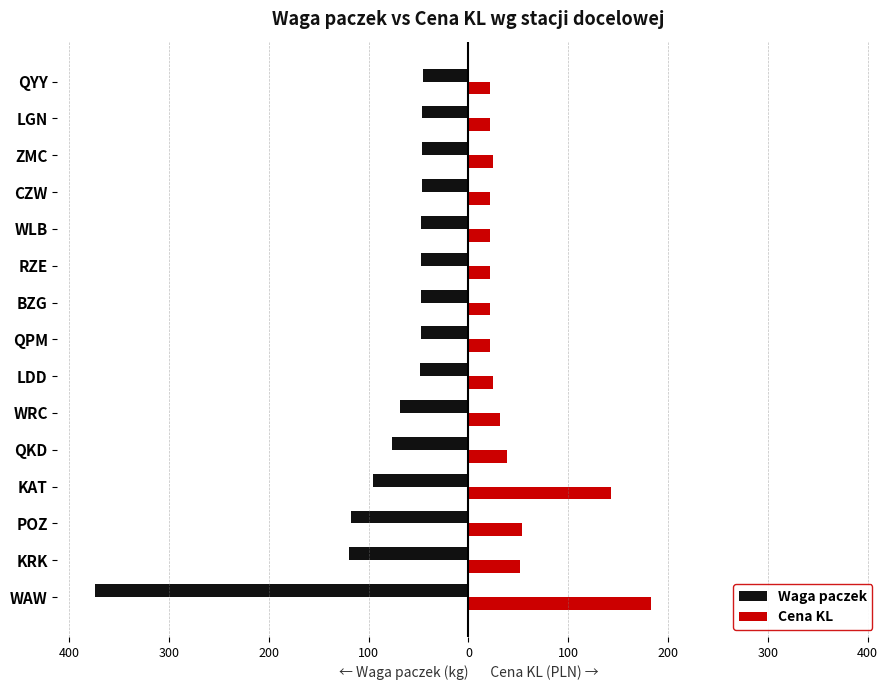

What are all the series names shown in the legend?

Waga paczek, Cena KL